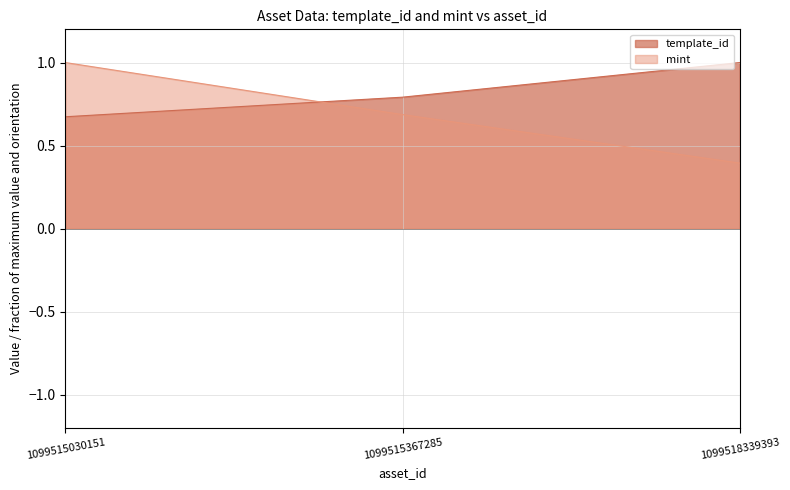

Reading left to right, list all the values displayed in this chart.

template_id: 0.7	0.8	1.0
mint: 1.0	0.7	0.4